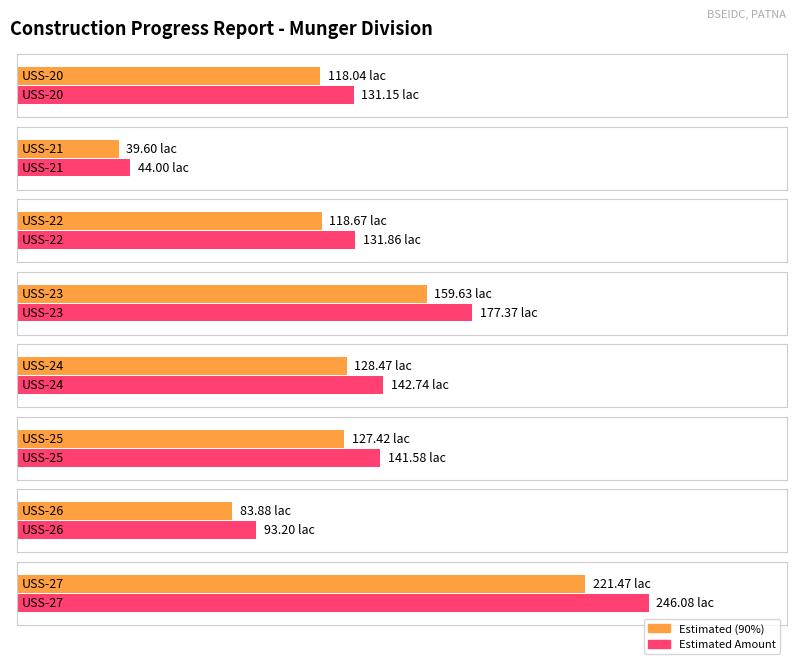

Where does the data first go above 141?

USS-23